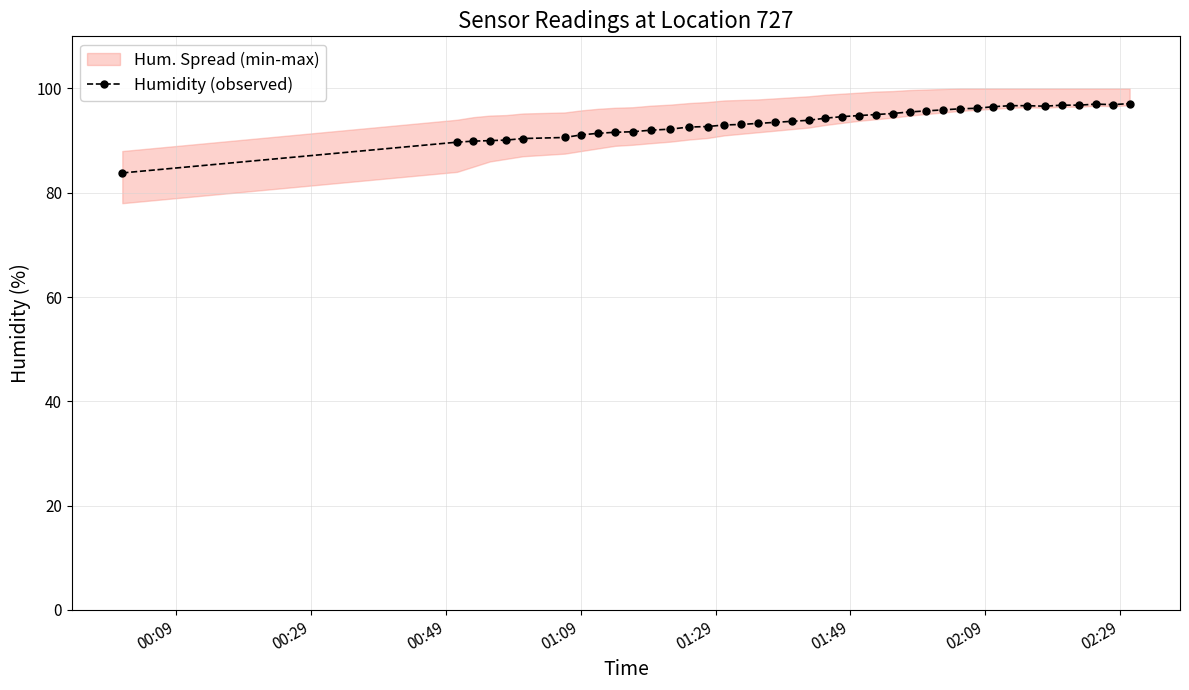

What is the lowest value of the Humidity (observed) series?

83.8